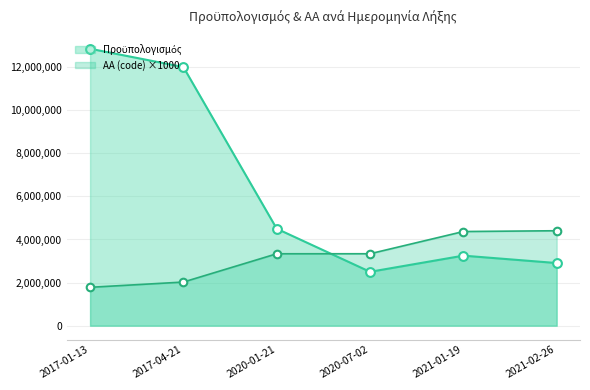

What are all the series names shown in the legend?

ΑΑ (code), Προϋπολογισμός